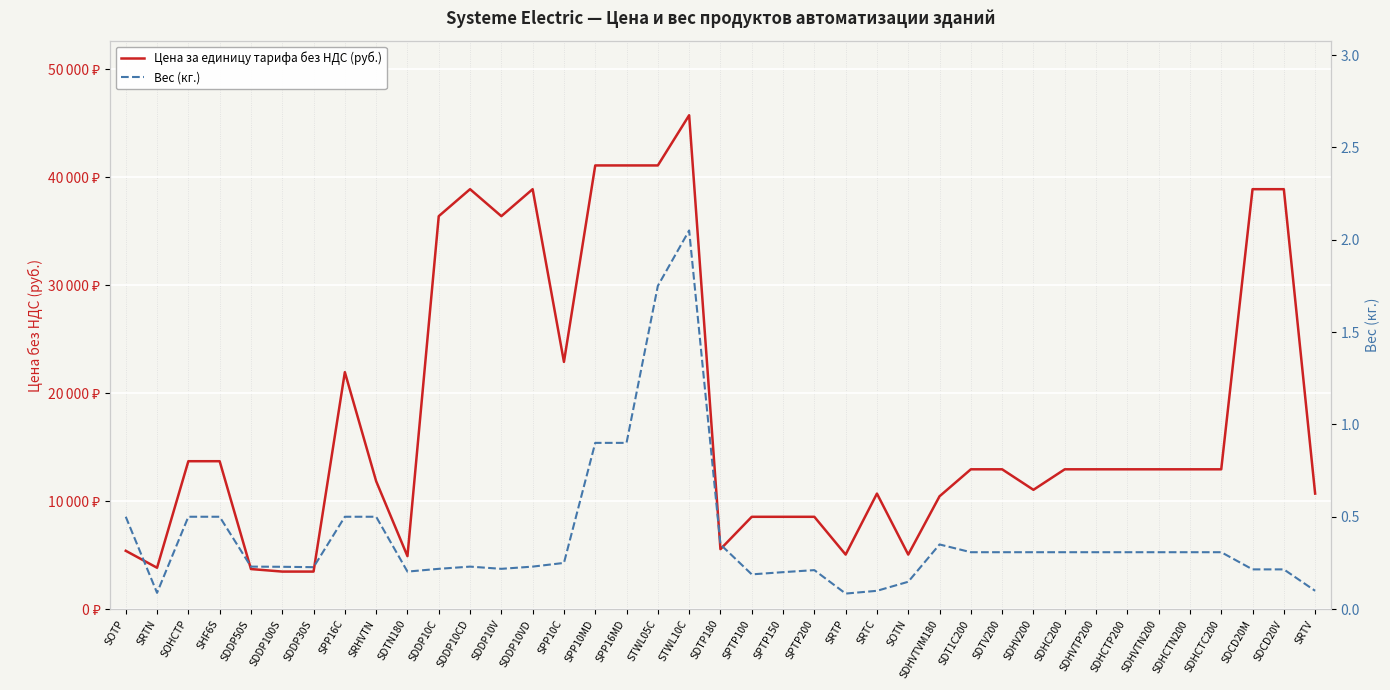

The value of Вес (кг.) at SDDP30S is 0.1. True or false?

False